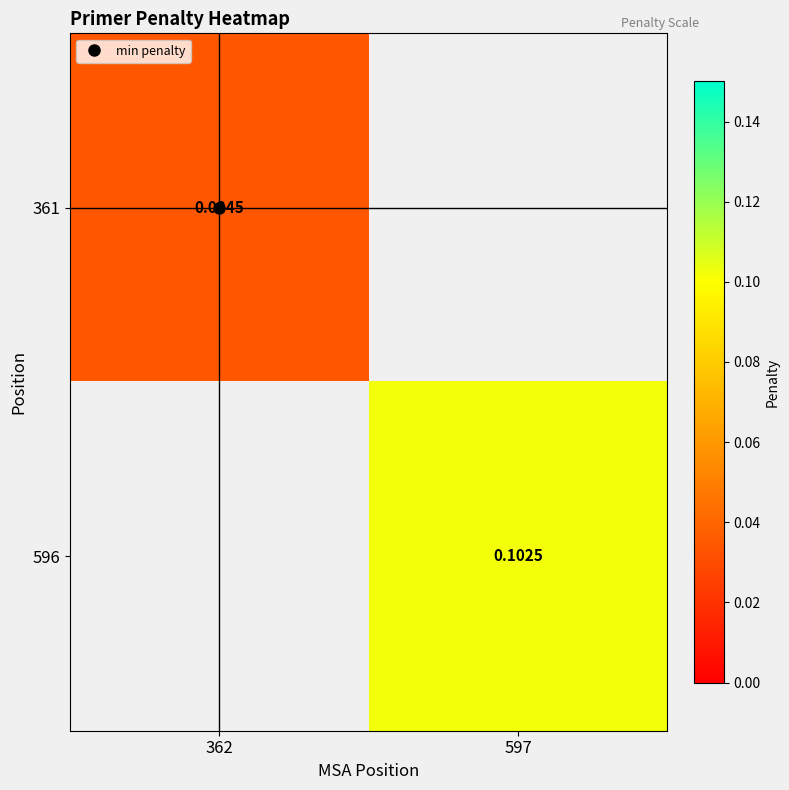

At which label does 596 first exceed 0?

597